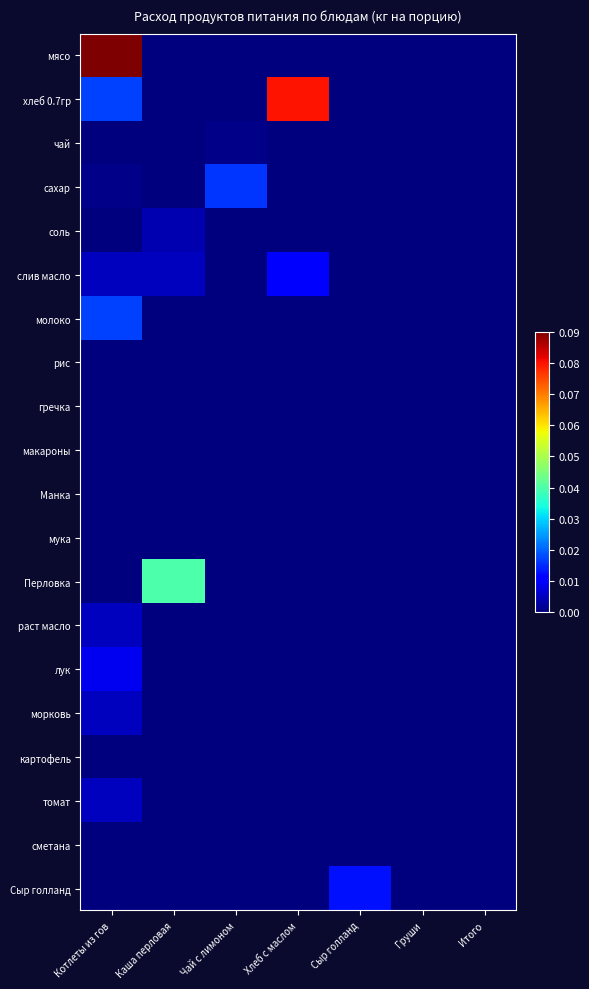

Which label corresponds to the smallest value in the chart?

Каша перловая